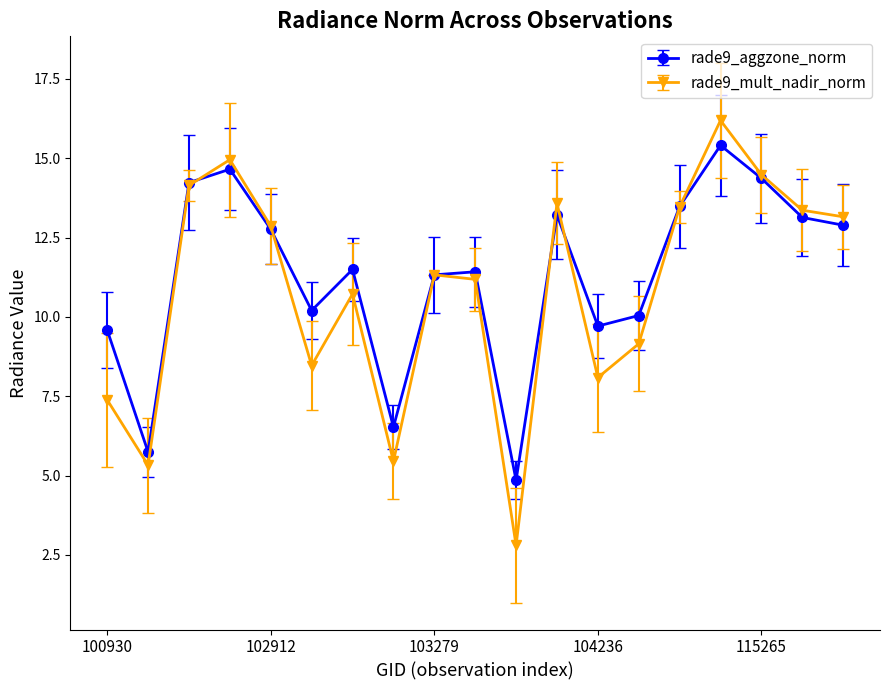

What is the greatest value displayed?

16.2